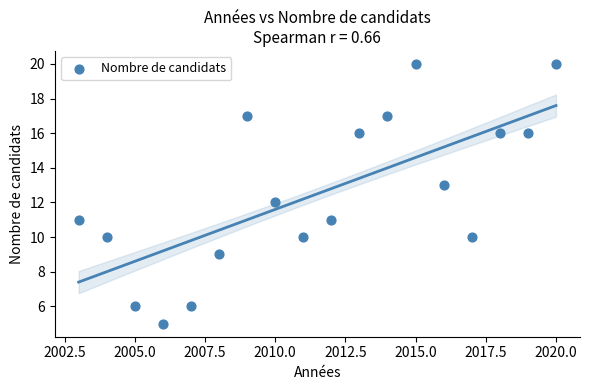

What is the range of Y values (max minus min)?

15